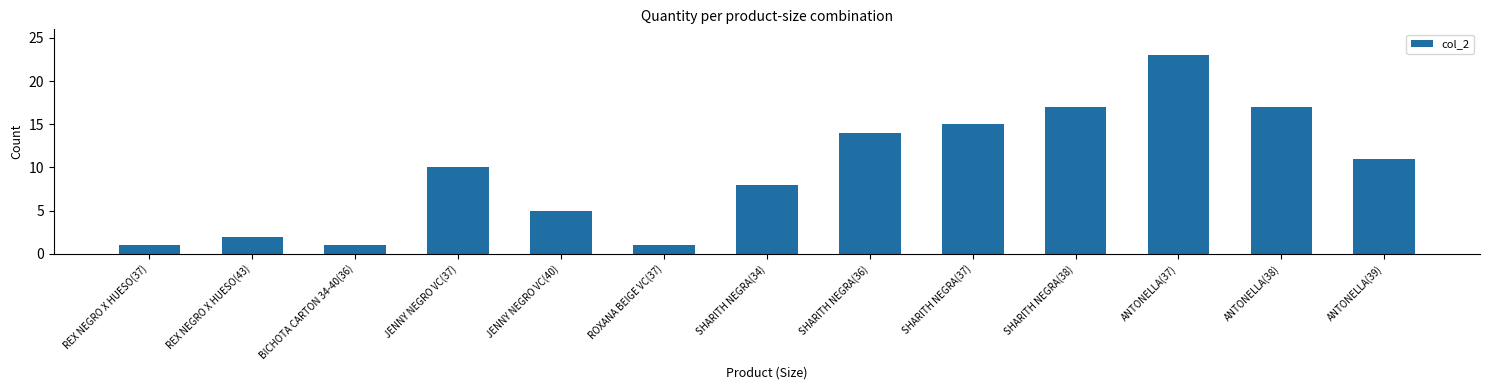

Reading right to left, transcribe all the data shown in this chart.

ANTONELLA(39)=11	ANTONELLA(38)=17	ANTONELLA(37)=23	SHARITH NEGRA(38)=17	SHARITH NEGRA(37)=15	SHARITH NEGRA(36)=14	SHARITH NEGRA(34)=8	ROXANA BEIGE VC(37)=1	JENNY NEGRO VC(40)=5	JENNY NEGRO VC(37)=10	BICHOTA CARTON 34-40(36)=1	REX NEGRO X HUESO(43)=2	REX NEGRO X HUESO(37)=1